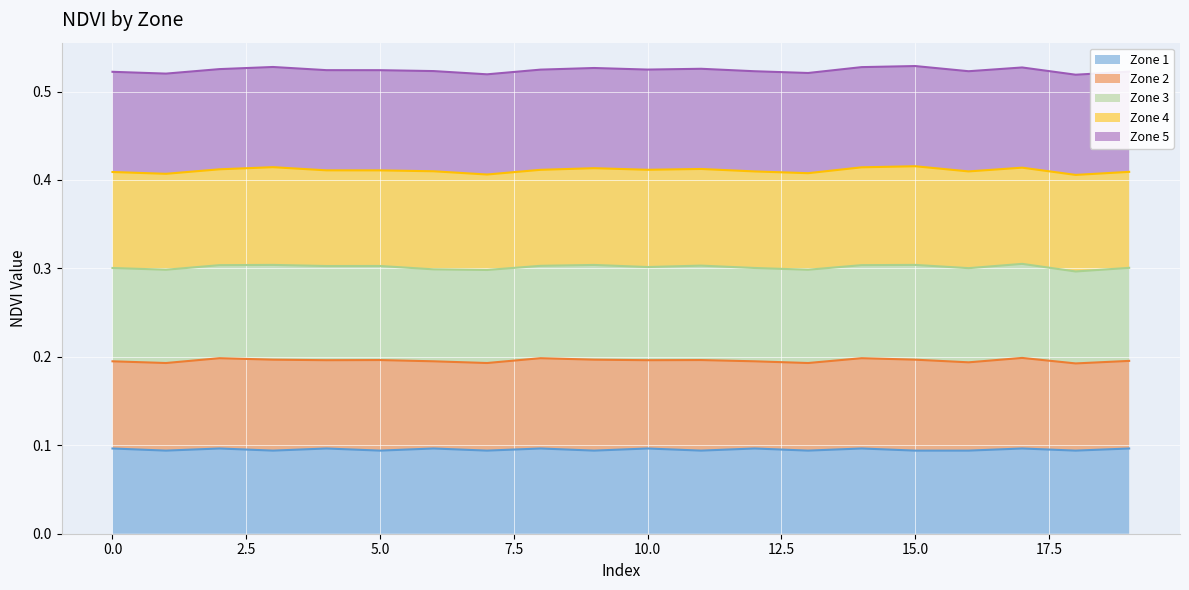

In Zone 4 (line), how many points are lower than both neighbors (excluding endpoints)?

6